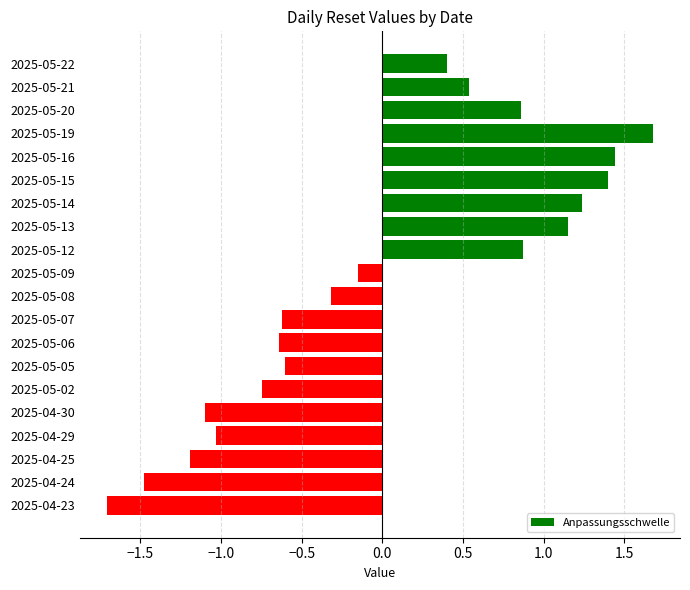

Count the number of data series in this chart.

1